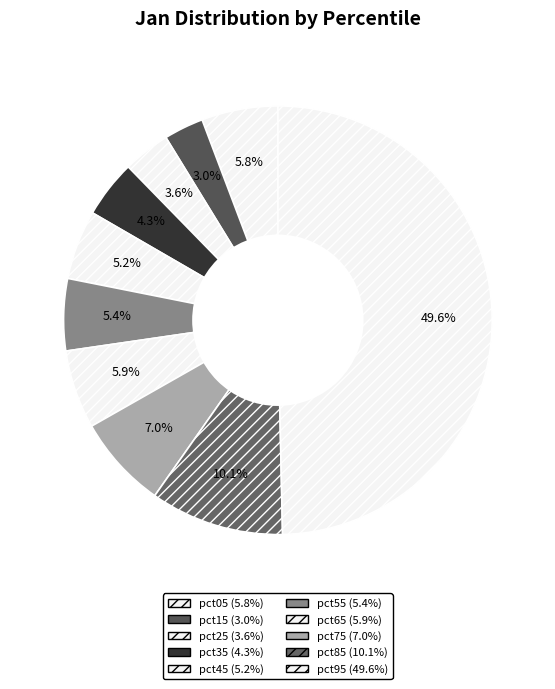

Is the sum of pct45 and pct15 greater than half?

No